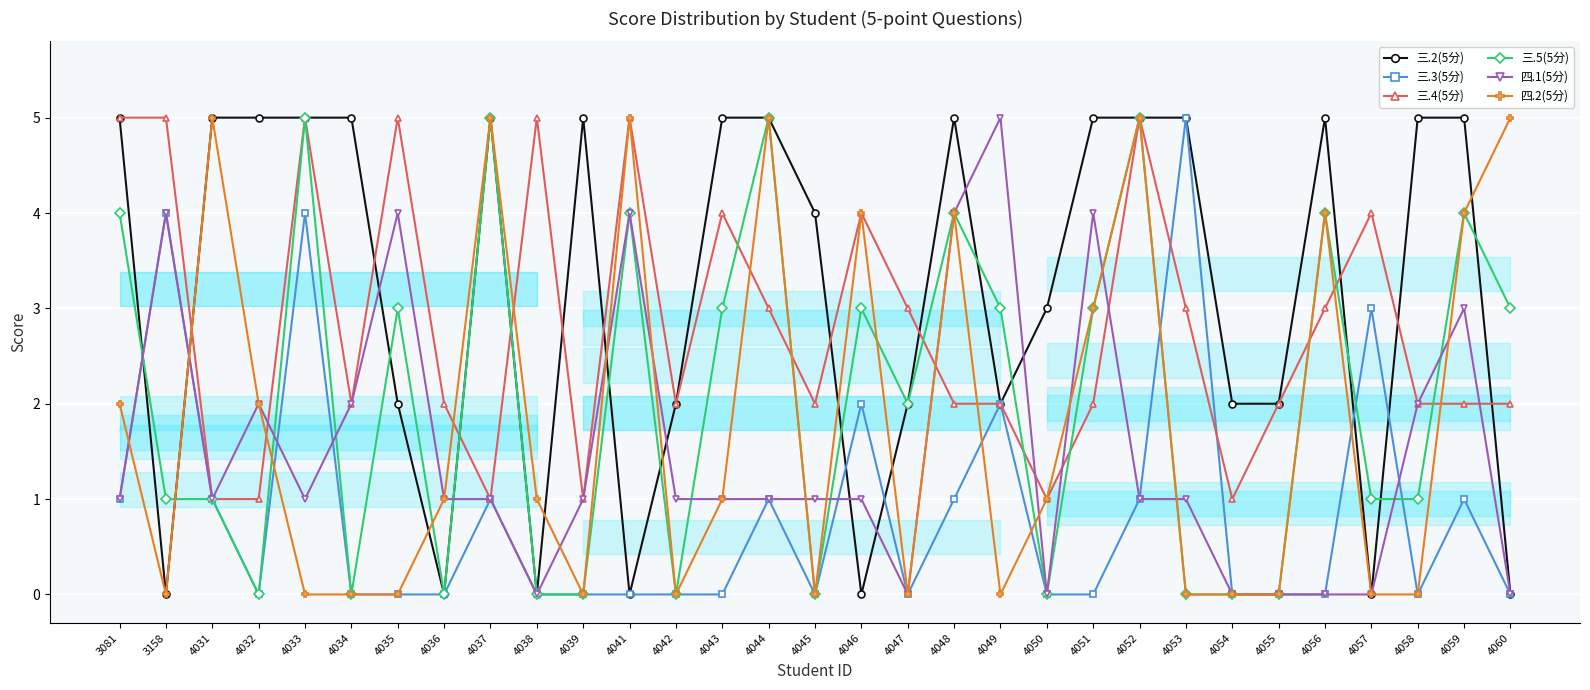

Reading right to left, list all the values displayed in this chart.

三.2(5分): 4060=0	4059=5	4058=5	4057=0	4056=5	4055=2	4054=2	4053=5	4052=5	4051=5	4050=3	4049=2	4048=5	4047=2	4046=0	4045=4	4044=5	4043=5	4042=2	4041=0	4039=5	4038=0	4037=5	4036=0	4035=2	4034=5	4033=5	4032=5	4031=5	3158=0	3081=5
三.3(5分): 4060=0	4059=1	4058=0	4057=3	4056=0	4055=0	4054=0	4053=5	4052=1	4051=0	4050=0	4049=2	4048=1	4047=0	4046=2	4045=0	4044=1	4043=0	4042=0	4041=0	4039=0	4038=0	4037=1	4036=0	4035=0	4034=0	4033=4	4032=0	4031=1	3158=4	3081=1
三.4(5分): 4060=2	4059=2	4058=2	4057=4	4056=3	4055=2	4054=1	4053=3	4052=5	4051=2	4050=1	4049=2	4048=2	4047=3	4046=4	4045=2	4044=3	4043=4	4042=2	4041=5	4039=1	4038=5	4037=1	4036=2	4035=5	4034=2	4033=5	4032=1	4031=1	3158=5	3081=5
三.5(5分): 4060=3	4059=4	4058=1	4057=1	4056=4	4055=0	4054=0	4053=0	4052=5	4051=3	4050=0	4049=3	4048=4	4047=2	4046=3	4045=0	4044=5	4043=3	4042=0	4041=4	4039=0	4038=0	4037=5	4036=0	4035=3	4034=0	4033=5	4032=0	4031=1	3158=1	3081=4
四.1(5分): 4060=0	4059=3	4058=2	4057=0	4056=0	4055=0	4054=0	4053=1	4052=1	4051=4	4050=0	4049=5	4048=4	4047=0	4046=1	4045=1	4044=1	4043=1	4042=1	4041=4	4039=1	4038=0	4037=1	4036=1	4035=4	4034=2	4033=1	4032=2	4031=1	3158=4	3081=1
四.2(5分): 4060=5	4059=4	4058=0	4057=0	4056=4	4055=0	4054=0	4053=0	4052=5	4051=3	4050=1	4049=0	4048=4	4047=0	4046=4	4045=0	4044=5	4043=1	4042=0	4041=5	4039=0	4038=1	4037=5	4036=1	4035=0	4034=0	4033=0	4032=2	4031=5	3158=0	3081=2